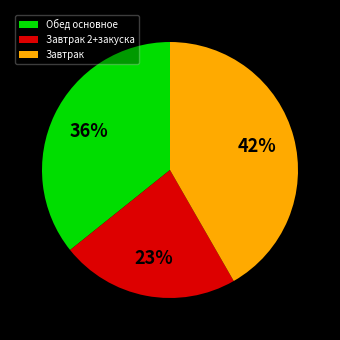

True or false: Обед основное accounts for 36% of the total.

True